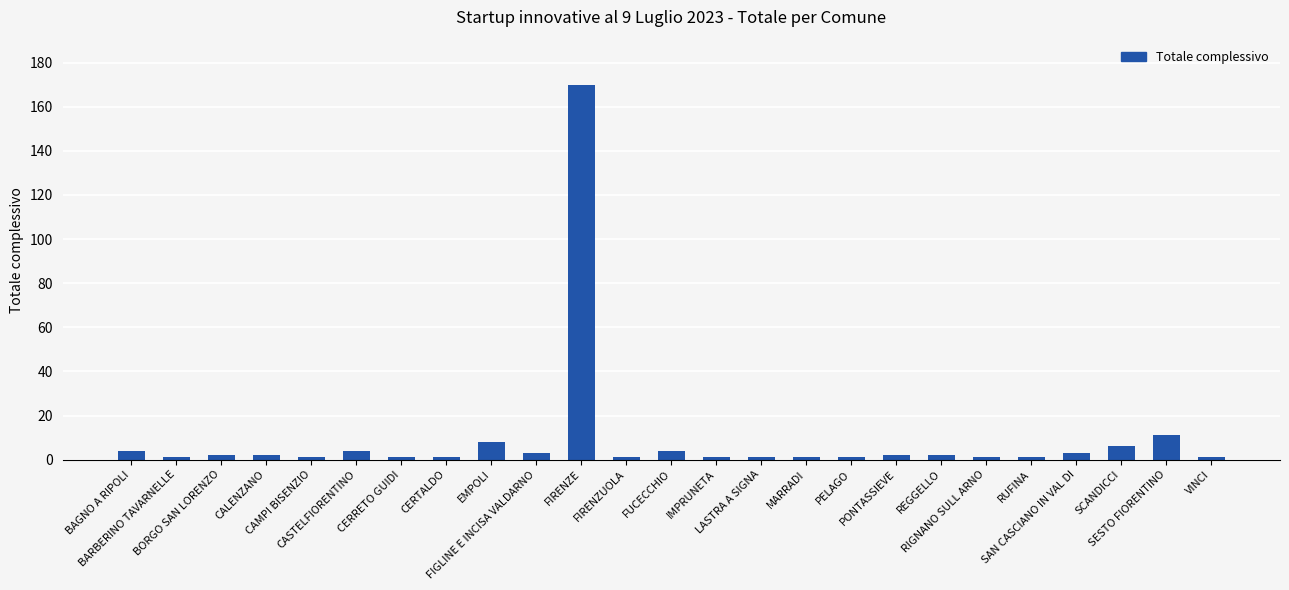

What is the greatest value displayed?

170